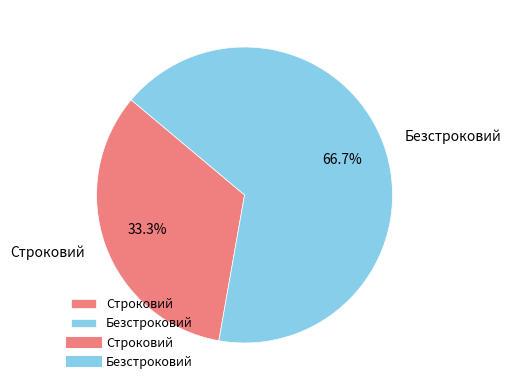

To the nearest percent, what percentage of the pie is Безстроковий?

67%